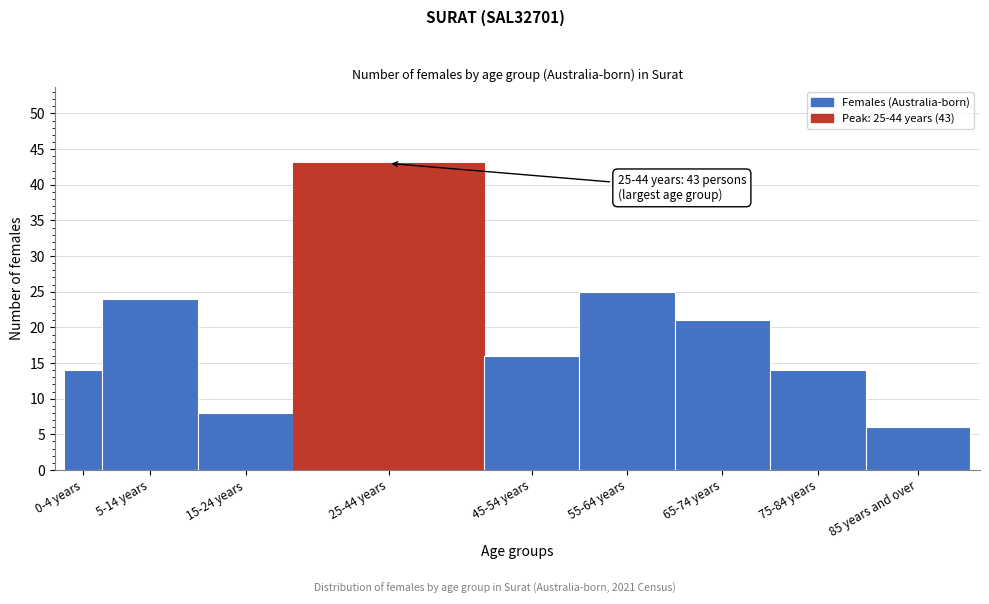

Reading left to right, transcribe all the data shown in this chart.

14	24	8	43	16	25	21	14	6